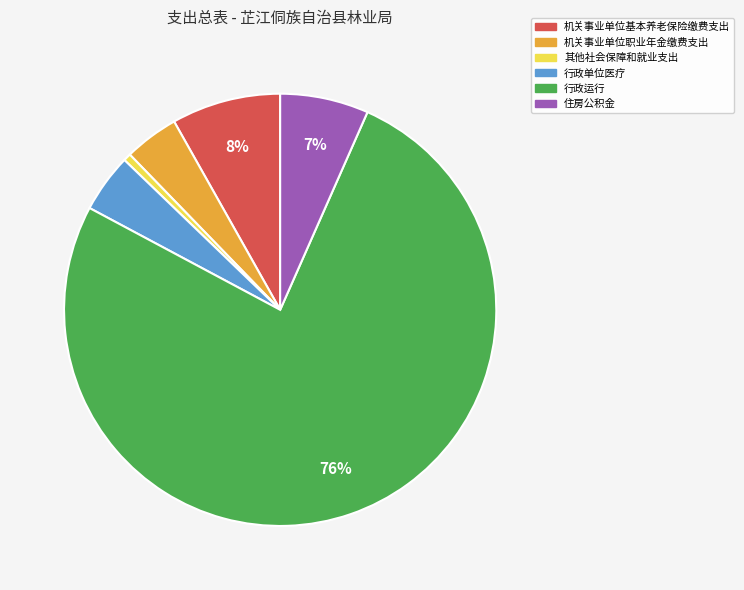

Which category accounts for the majority?

行政运行